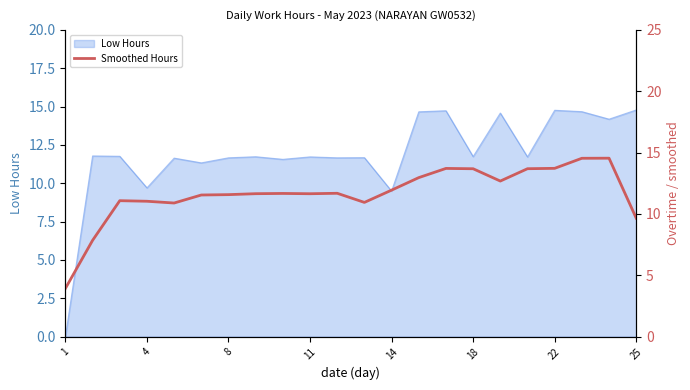

What is the greatest value displayed?

14.5